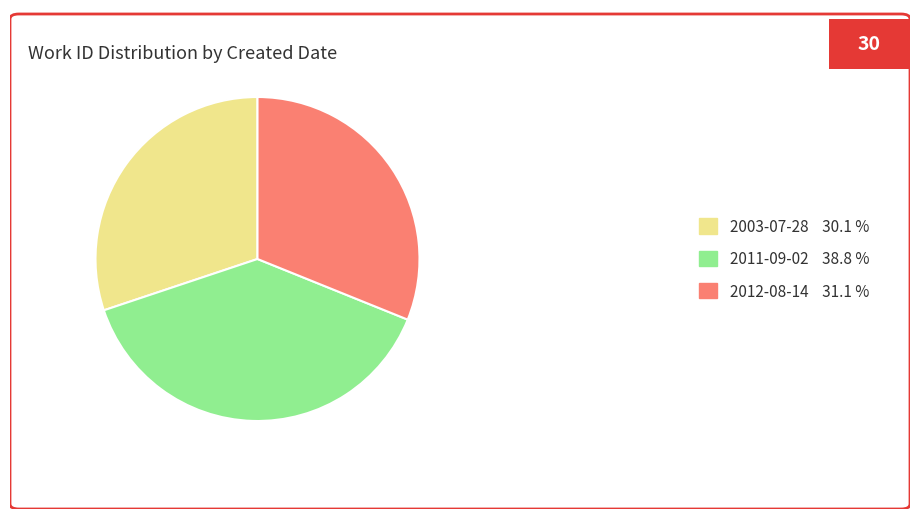

Combined, do 2011-09-02 and 2012-08-14 account for over 50%?

Yes